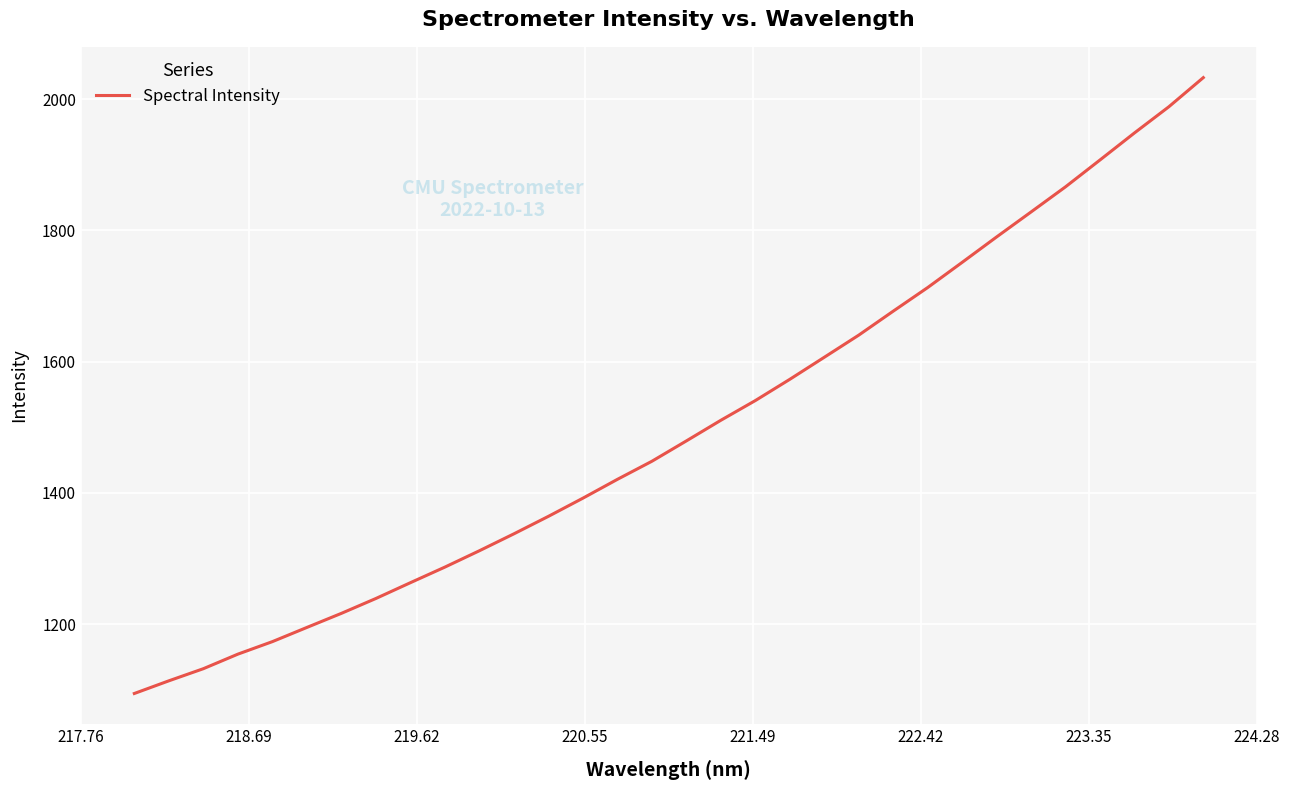

What is the smallest value displayed?

1094.4